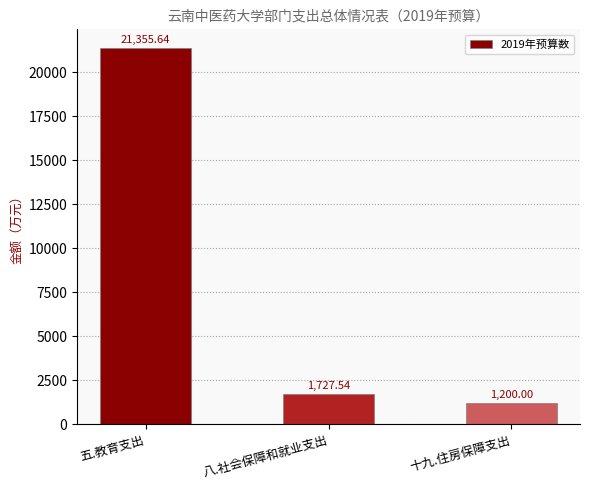

Rank the categories by value from lowest to highest.

十九.住房保障支出, 八.社会保障和就业支出, 五.教育支出